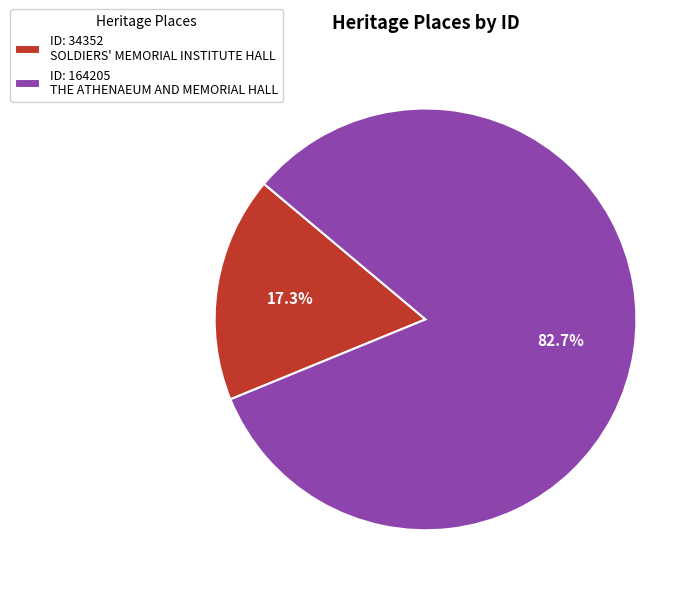

Which slice is the largest?

ID: 164205 THE ATHENAEUM AND MEMORIAL HALL